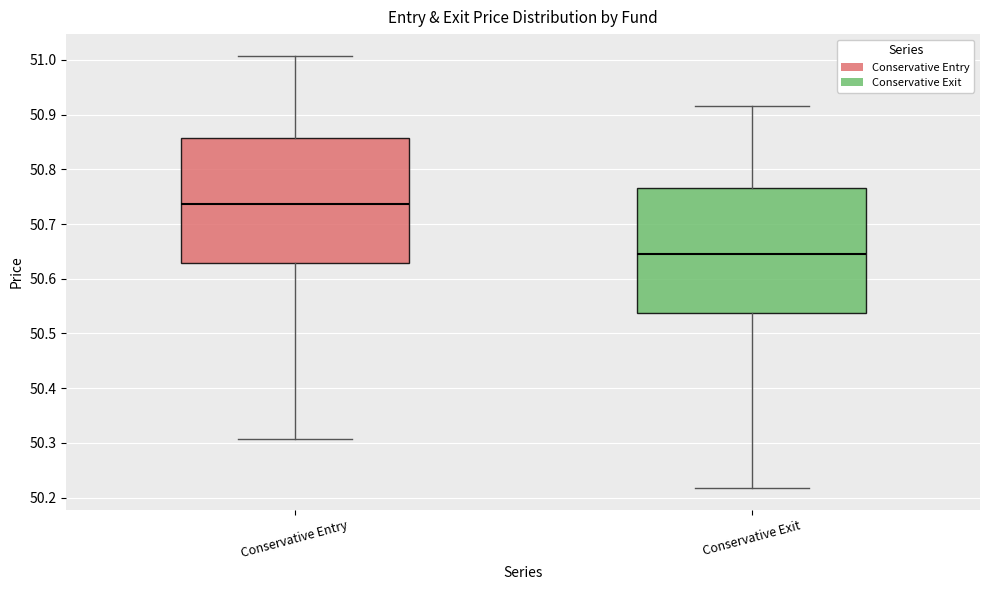

Which box has the lowest median line?

Conservative Exit